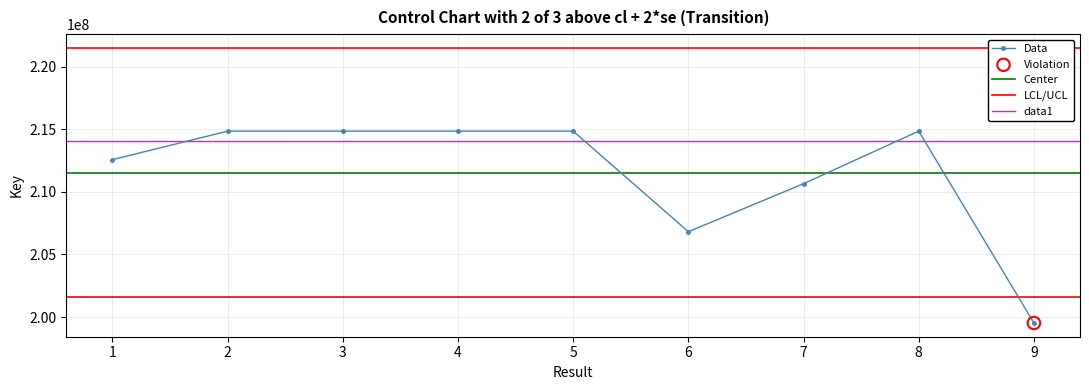

What is the change in value from 1 to 4?

+2276446